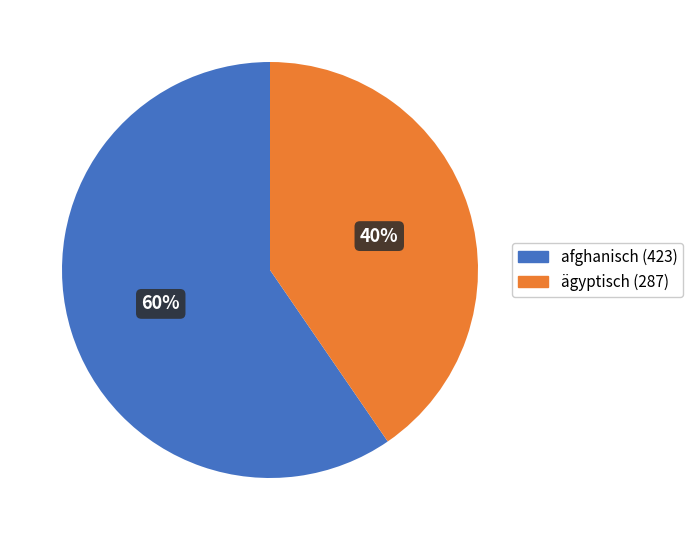

How many slices are in this pie chart?

2